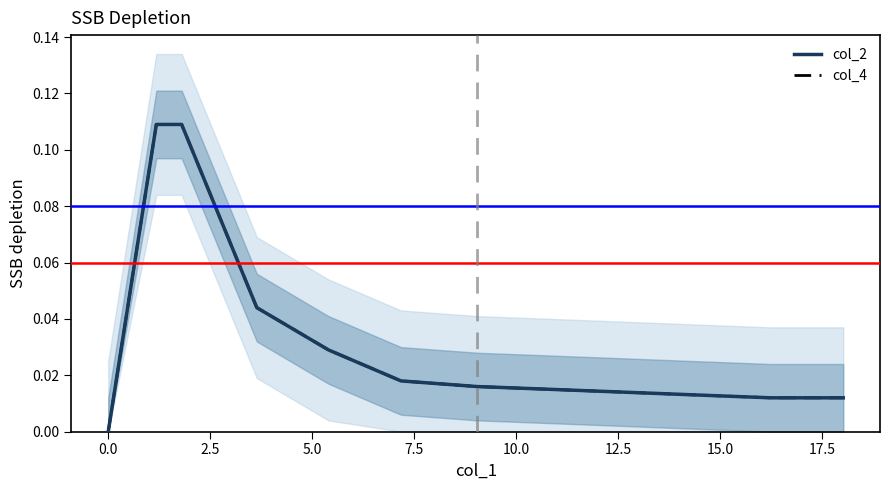

Which series changed the most between 7.5 and 17.5?

col_2